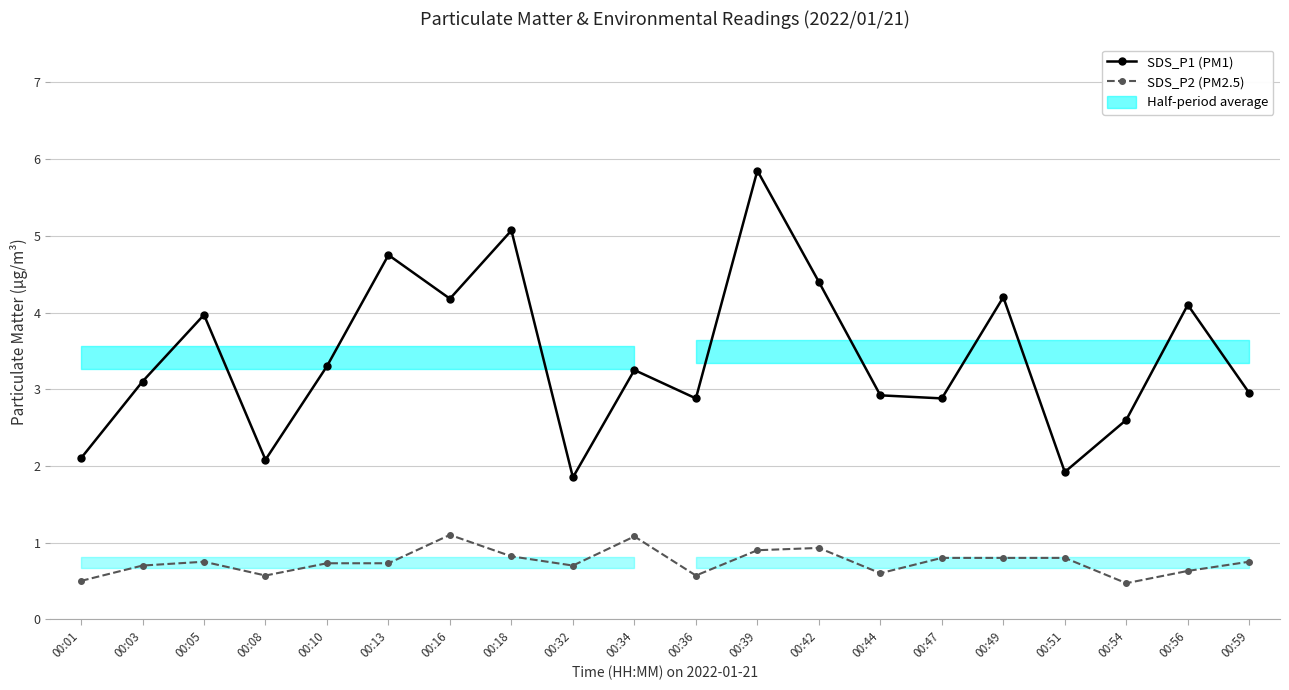

Read the SDS_P1 (PM1) value at 00:59.

3.0